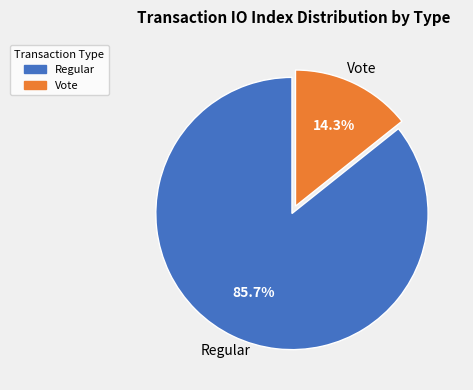

Combined, what portion of the pie is Vote and Regular?

100.0%